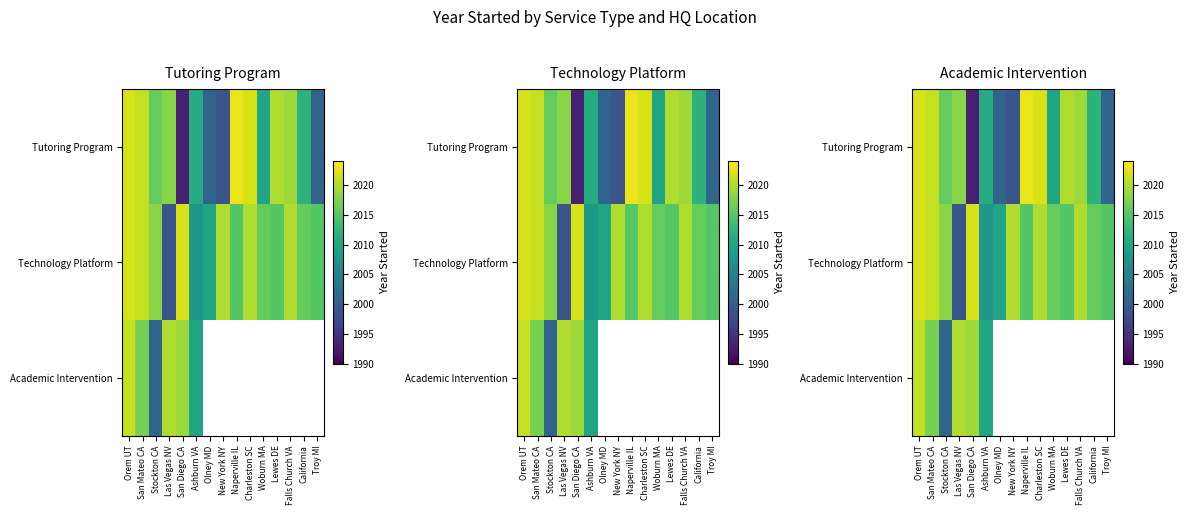

Which series has the widest spread of values?

Tutoring Program